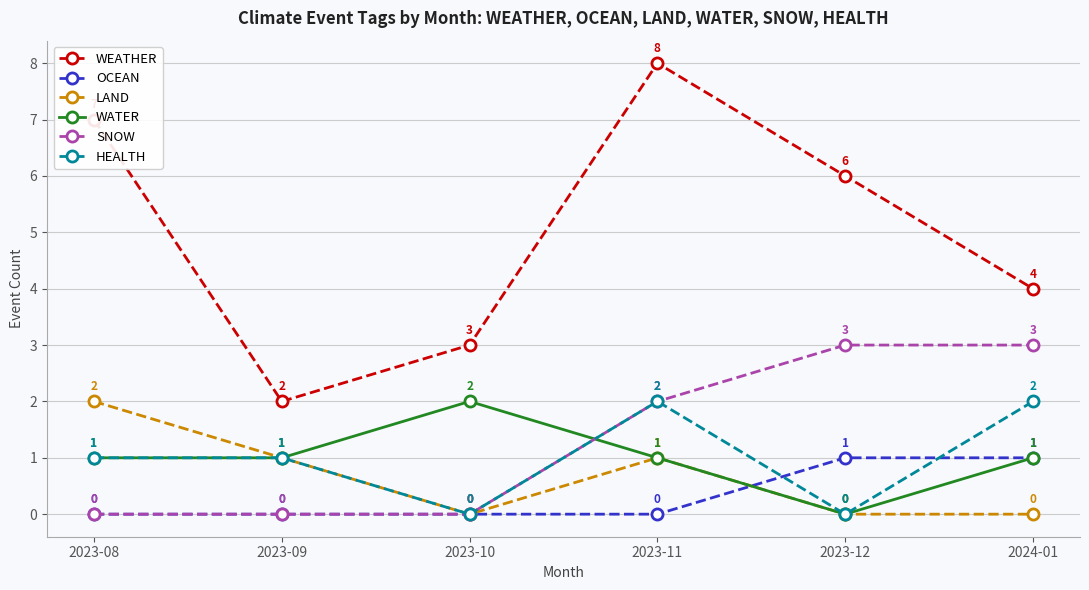

True or false: WATER has more than 1 interior local peaks.

False